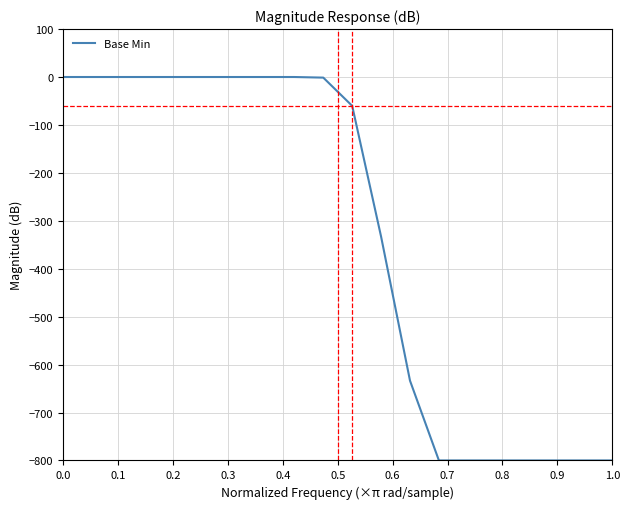

What is the minimum value shown in the chart?

-800.0